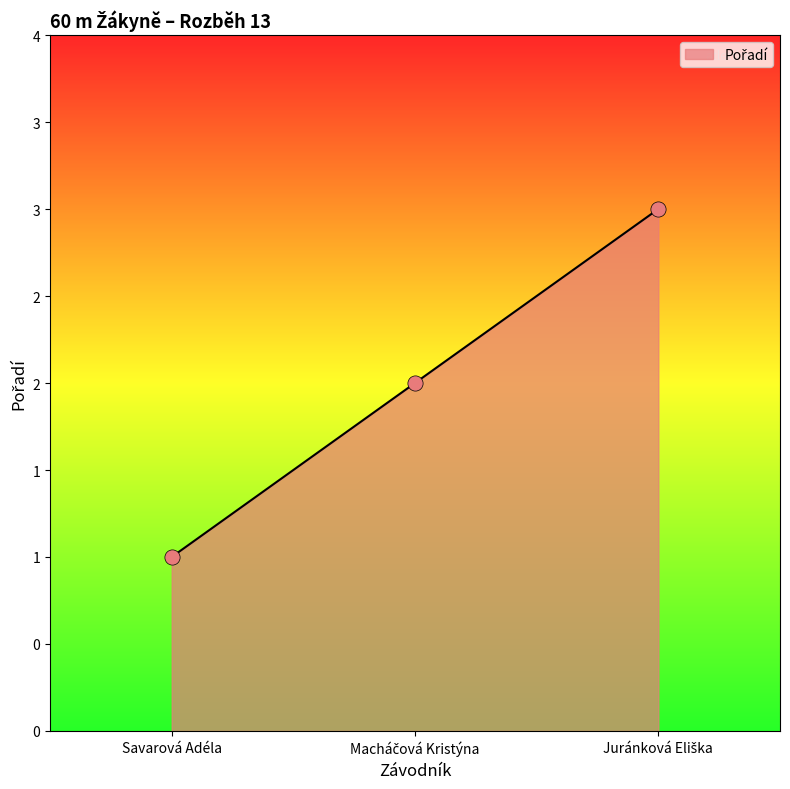

Does the chart have visible grid lines?

No